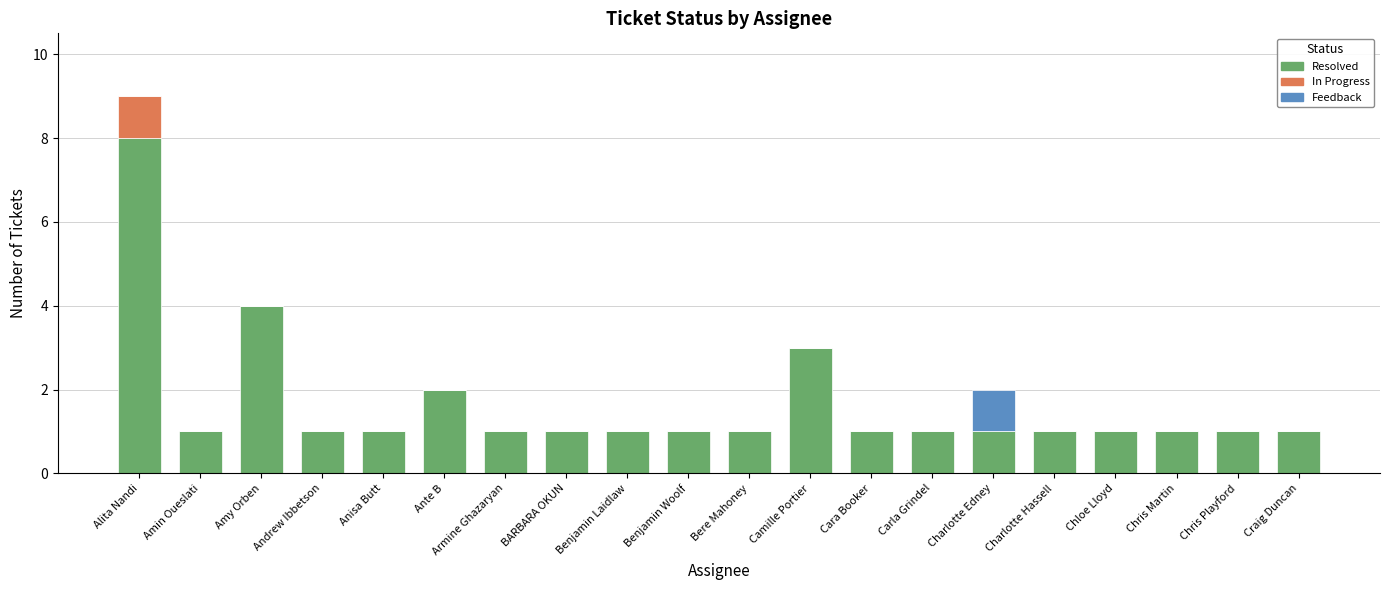

What is the sum of all Resolved values?

33